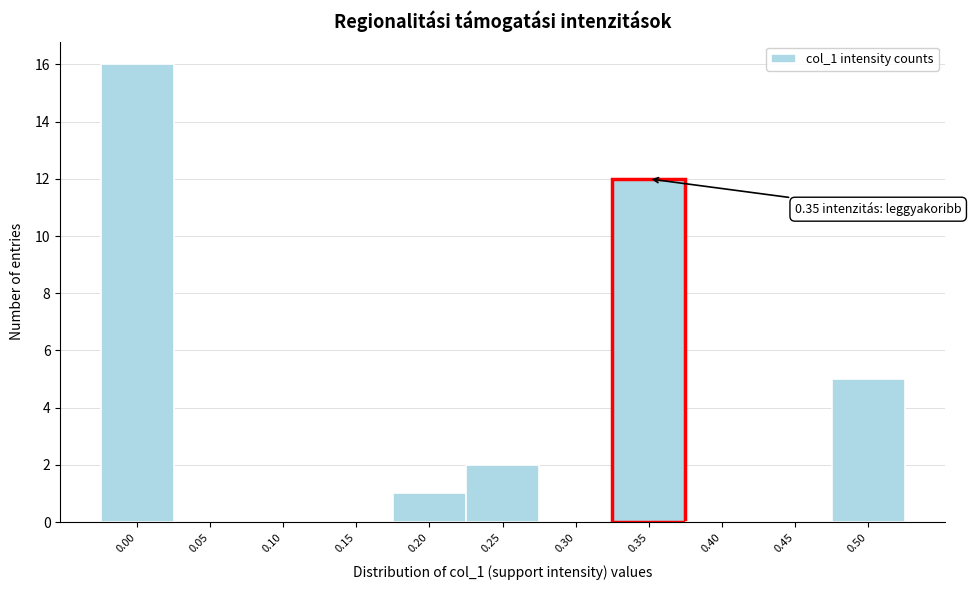

Reading left to right, transcribe all the data shown in this chart.

0.00=16	0.05=0	0.10=0	0.15=0	0.20=1	0.25=2	0.30=0	0.35=12	0.40=0	0.45=0	0.50=5